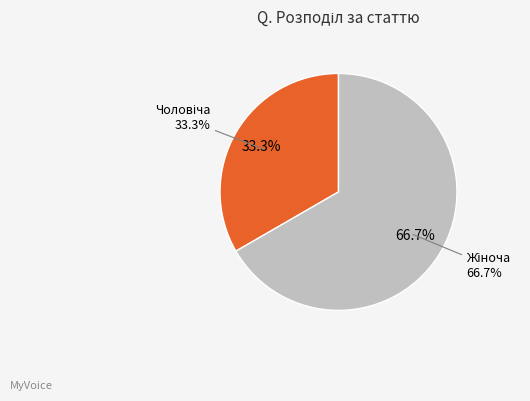

What percentage is the Жіноча slice, to the nearest percent?

67%